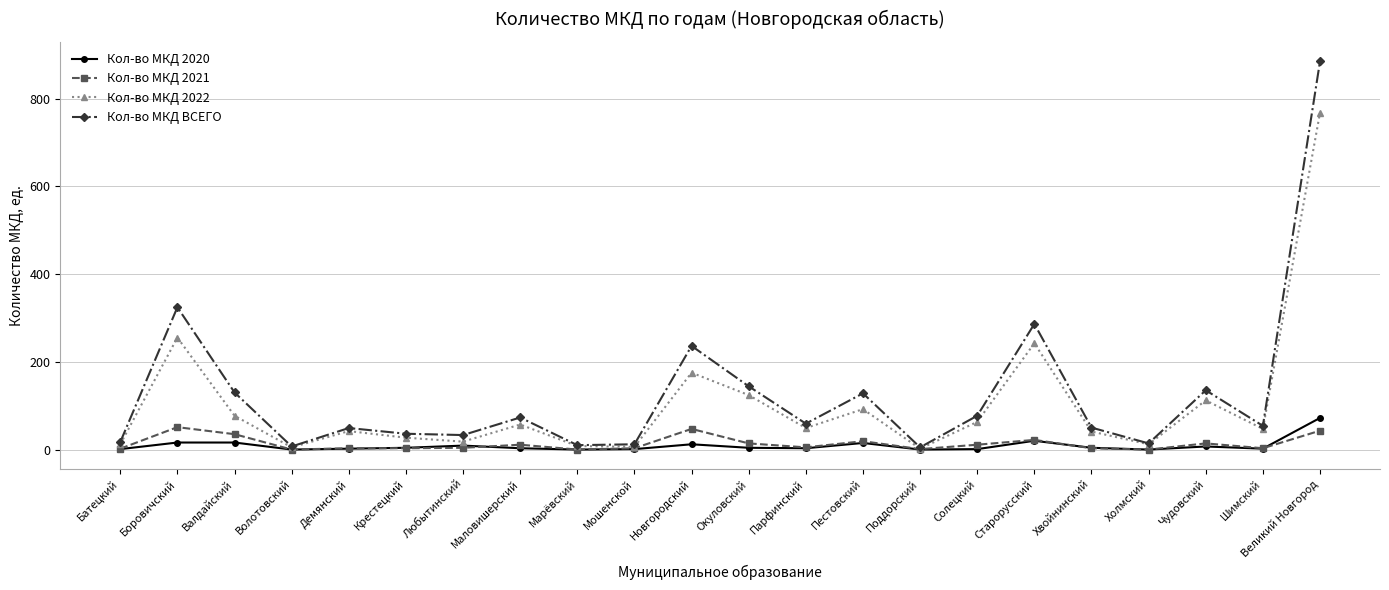

What is the label of the 5th point from the left?

Демянский